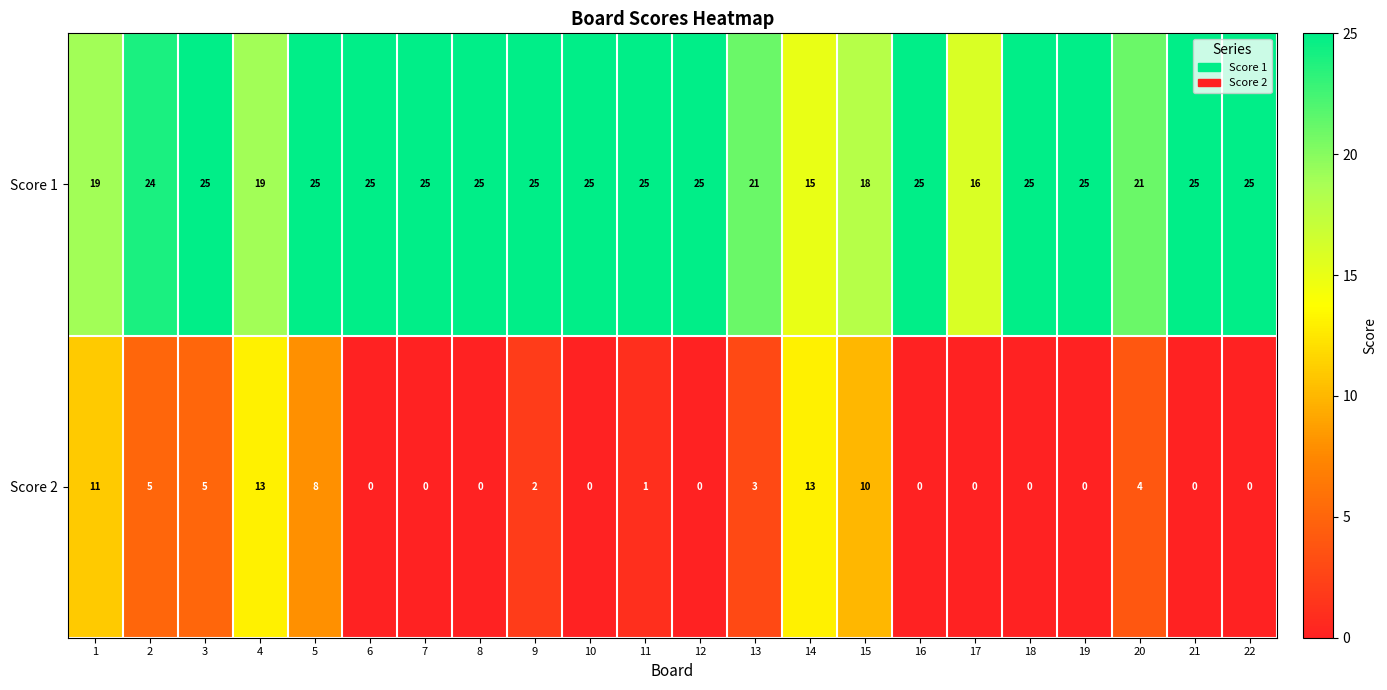

List the series in order of their peak value, lowest first.

Score 2, Score 1